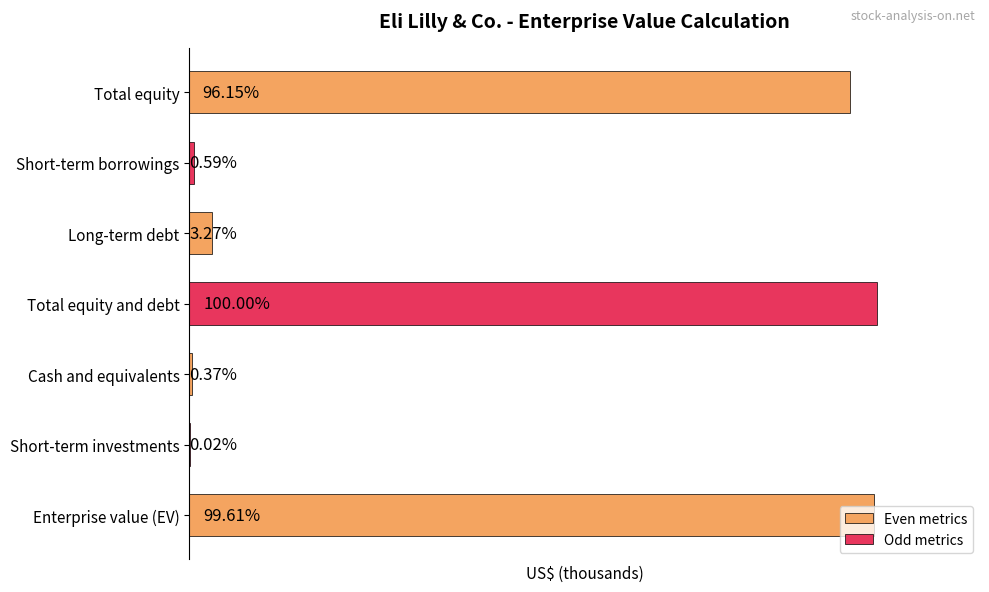

What is the average value?

374161621